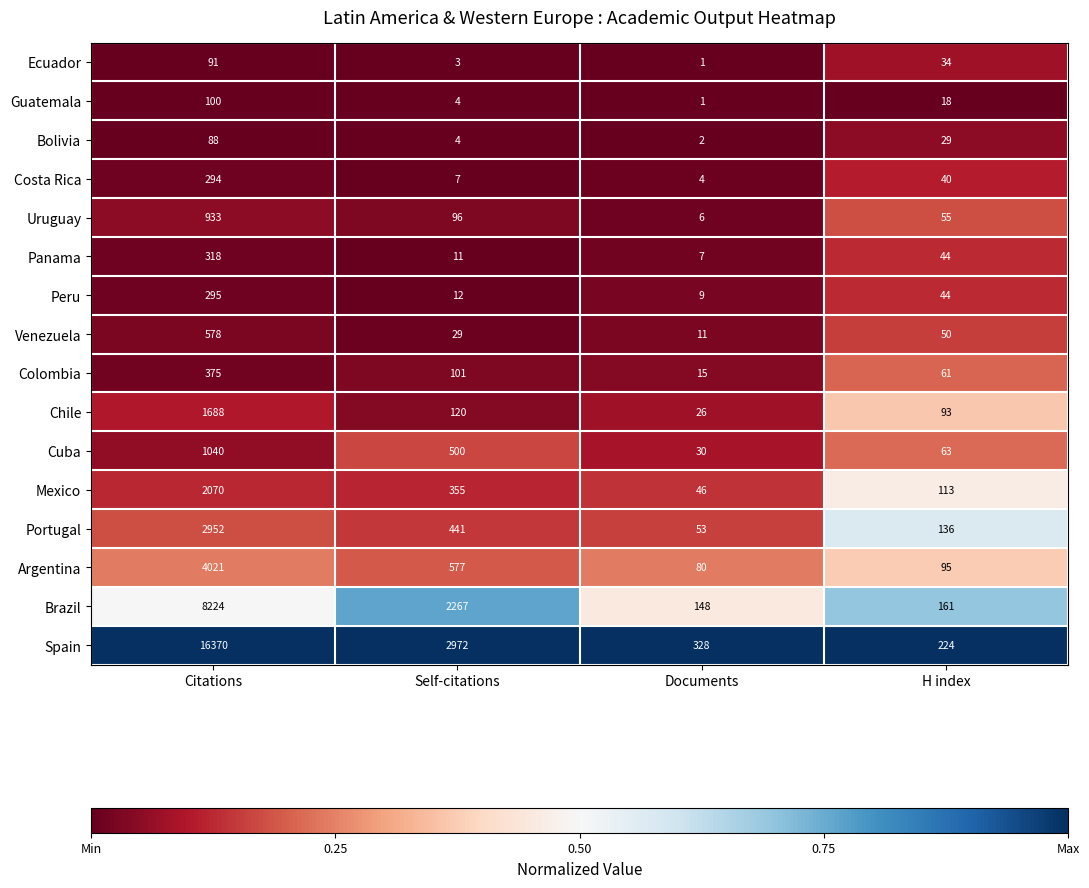

Count the number of categories in the chart.

4